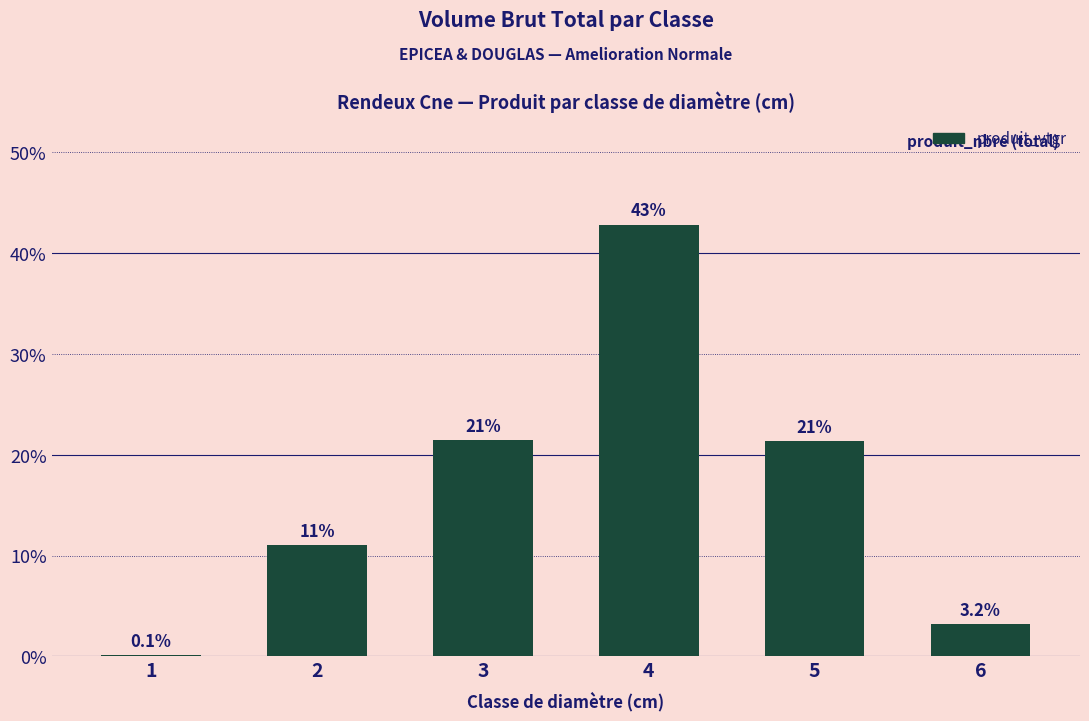

Is it true that the value at 5 is 21.3?

True